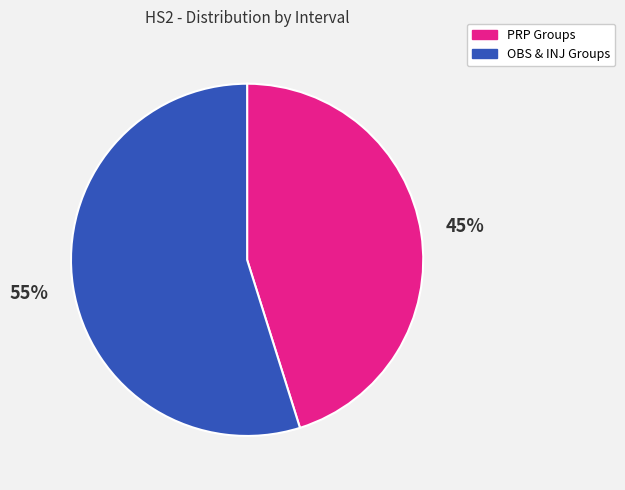

To the nearest percent, what is the difference between the largest and smallest slice percentages?

10%